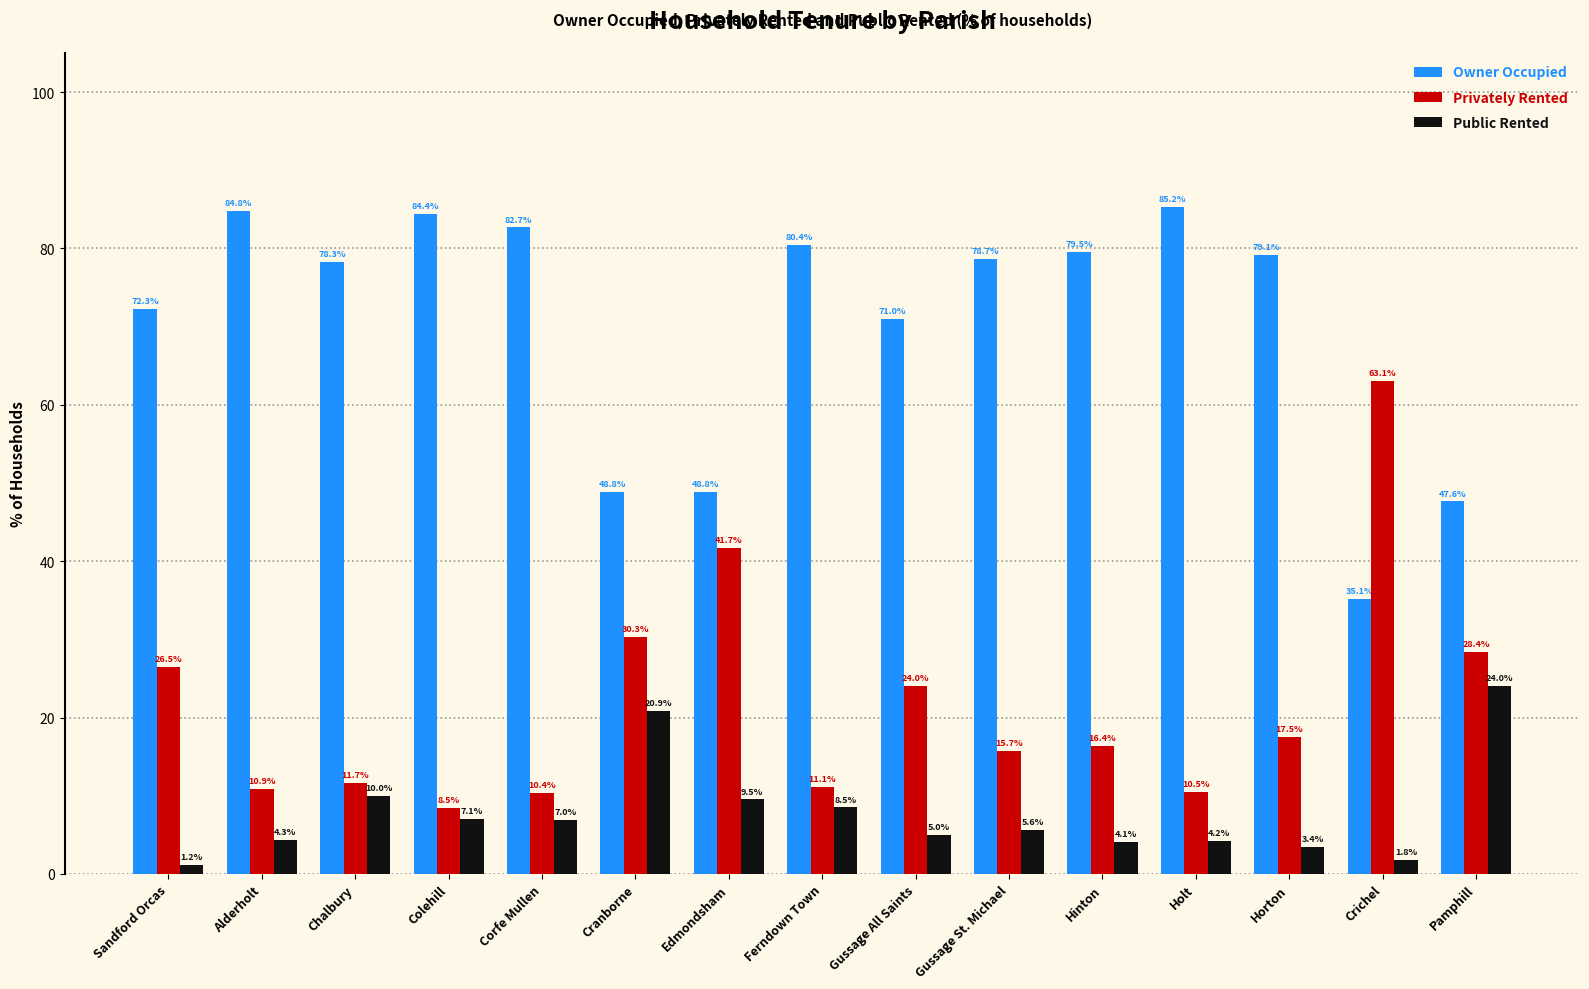

What position from the right is Hinton?

5